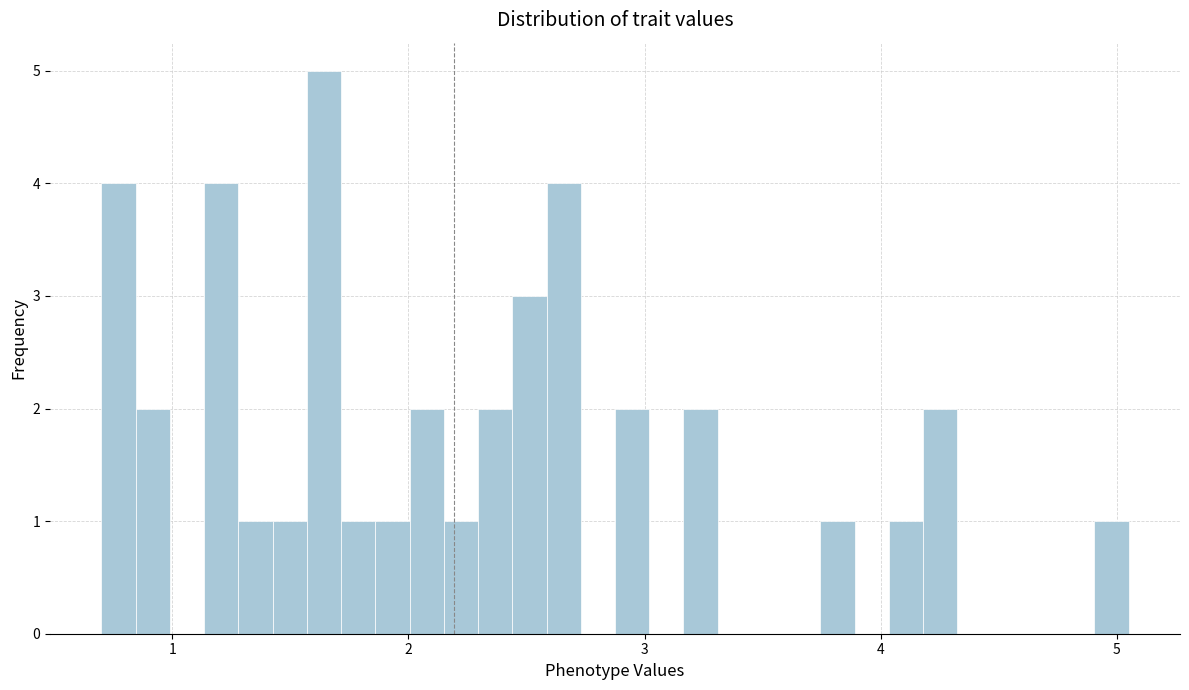

Read against the x-axis, roughly where is the centre of the tallest bar?

1.6